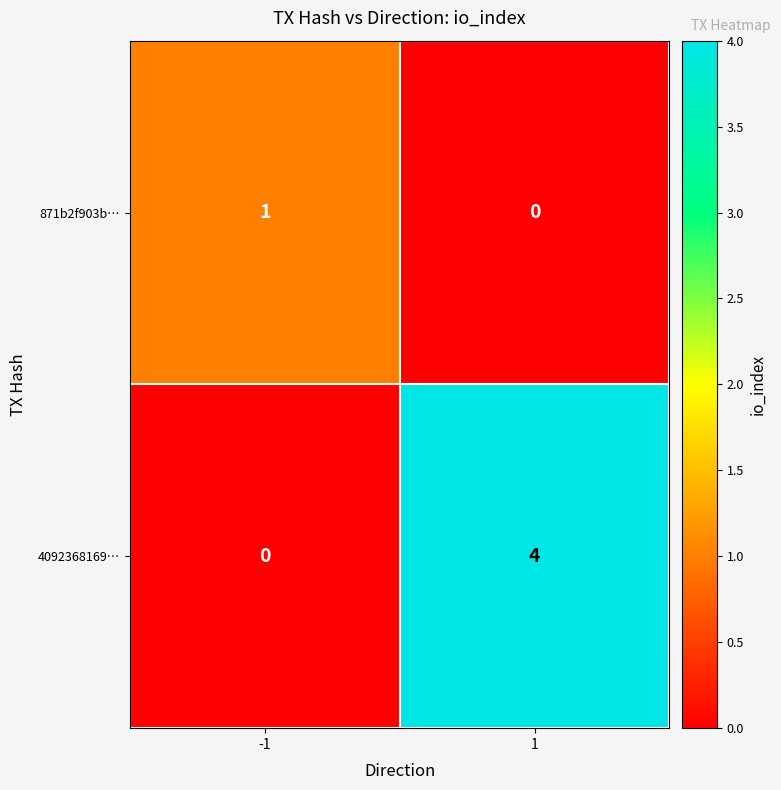

What is the total value across all series at -1?

1